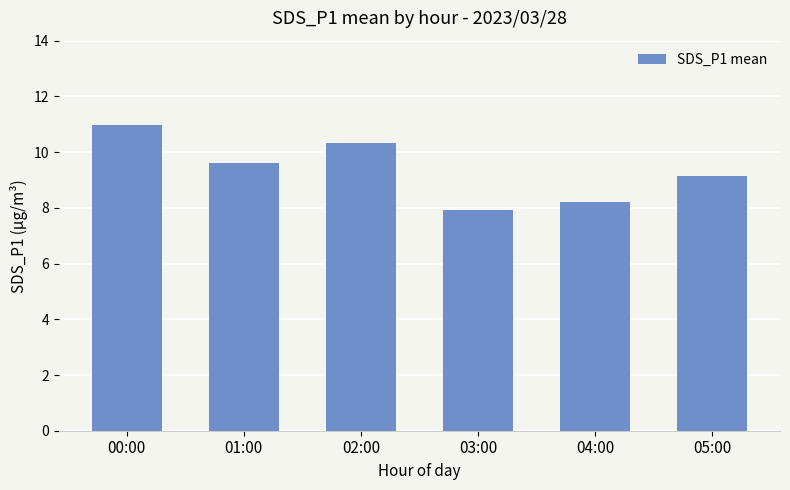

Which has a higher value, 04:00 or 00:00?

00:00